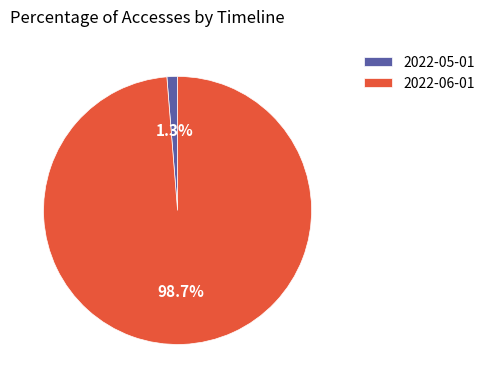

To the nearest percent, what is the difference between the largest and smallest slice percentages?

97%